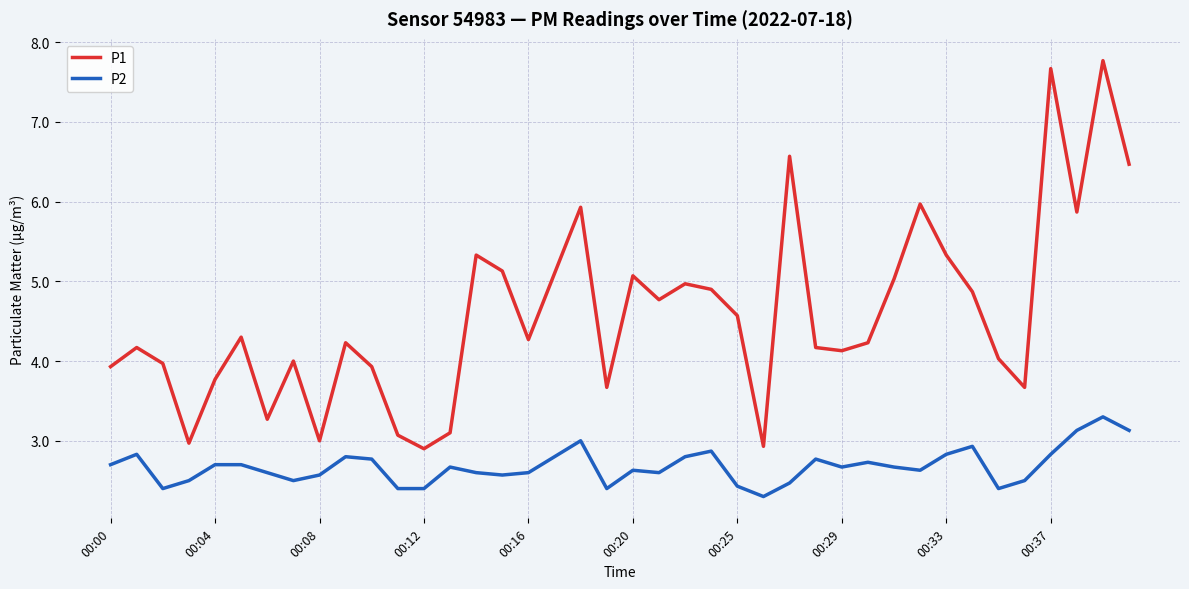

Which series has the largest total across all categories?

P1